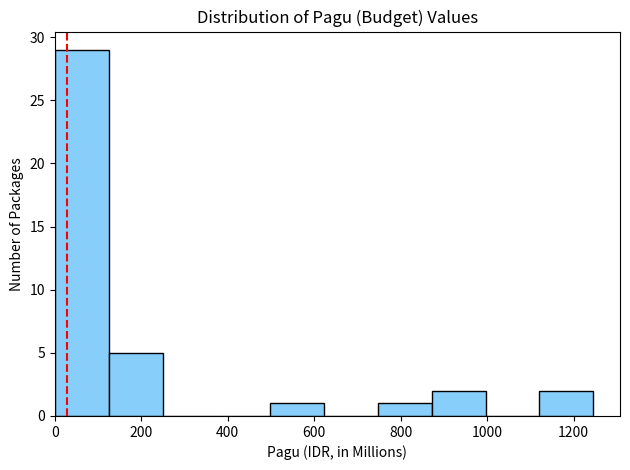

Reading left to right, list every bar in this chart as the range it spans on the x-axis followed by its height. Neither the bar edges nor the heights are printed on the chart, so give them approximately, as read against the axes.

0 to 120: 29
120 to 240: 5
240 to 380: 0
380 to 500: 0
500 to 620: 1
620 to 740: 0
740 to 880: 1
880 to 1000: 2
1000 to 1120: 0
1120 to 1240: 2